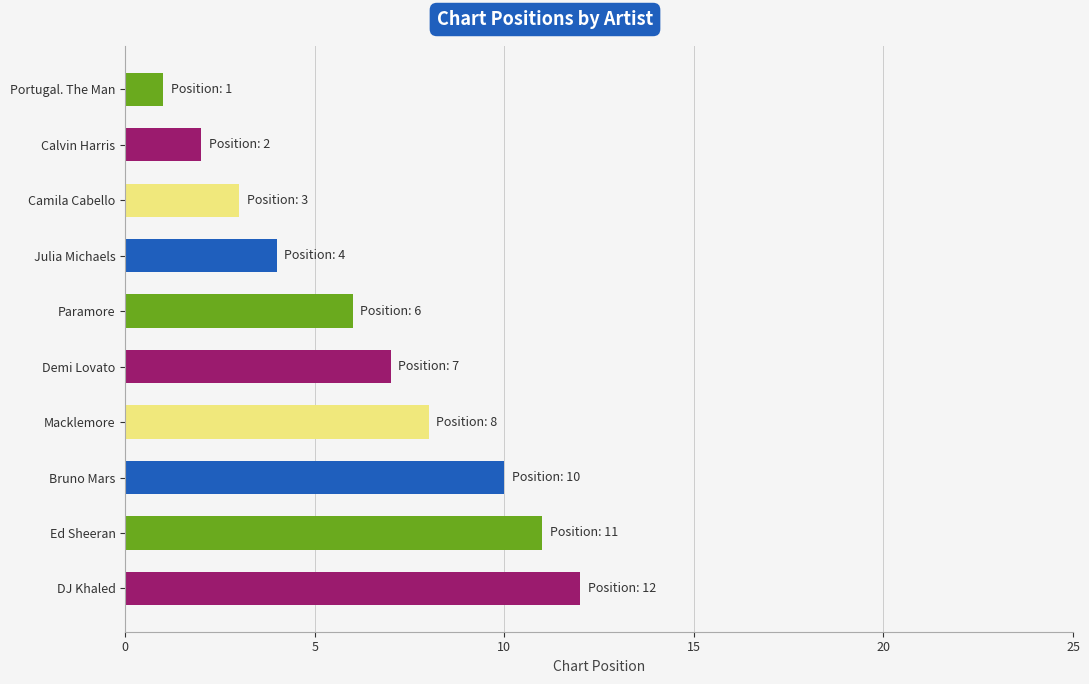

What is the approximate value at Calvin Harris?

2